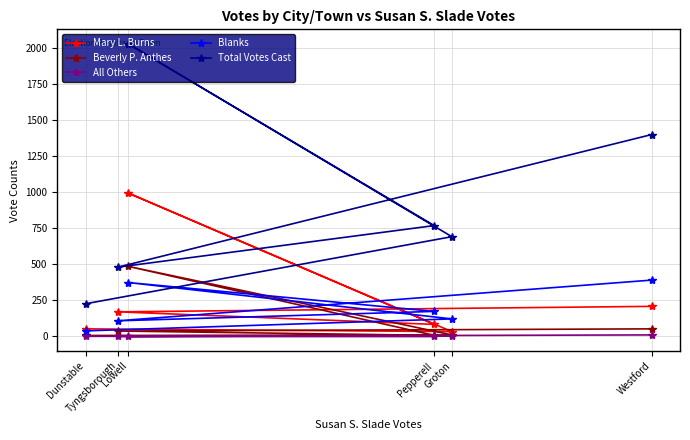

Reading left to right, list all the values displayed in this chart.

Mary L. Burns: 52	33	993	83	170	208
Beverly P. Anthes: 6	10	485	7	37	52
All Others: 0	3	0	0	0	10
Blanks: 38	121	373	173	108	390
Total Votes Cast: 226	691	2027	768	480	1399